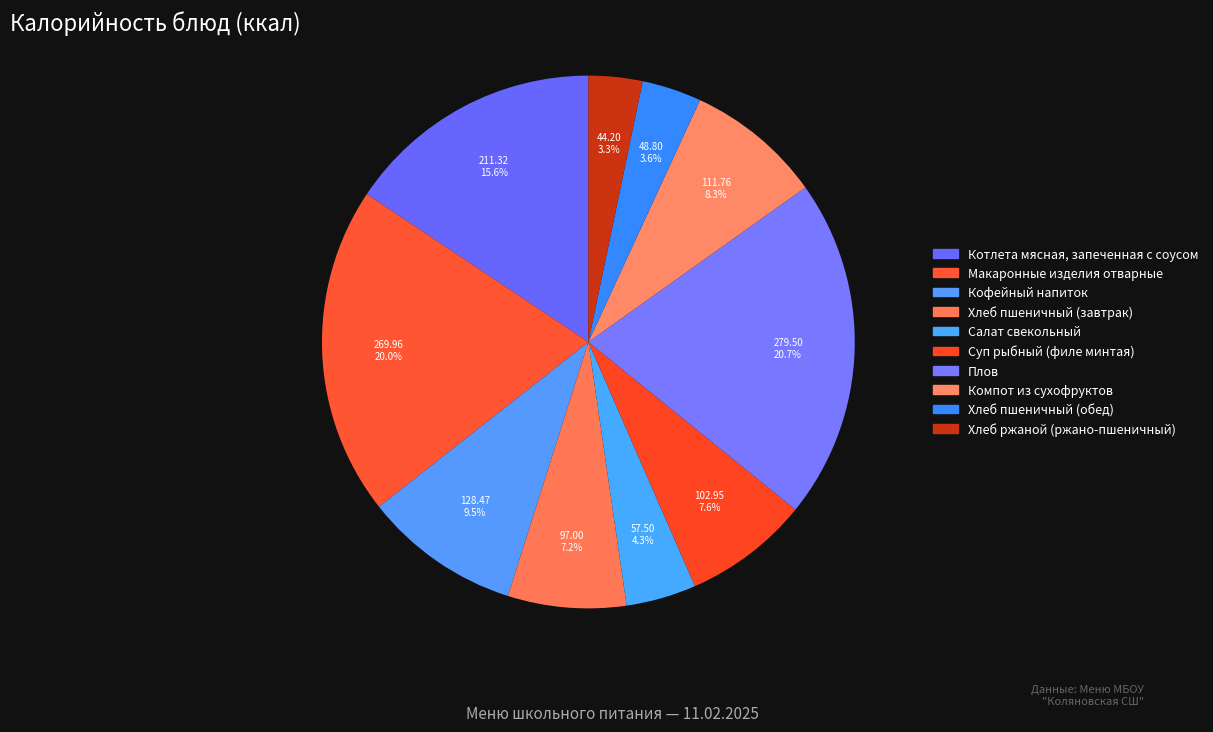

How many slices are in this pie chart?

10